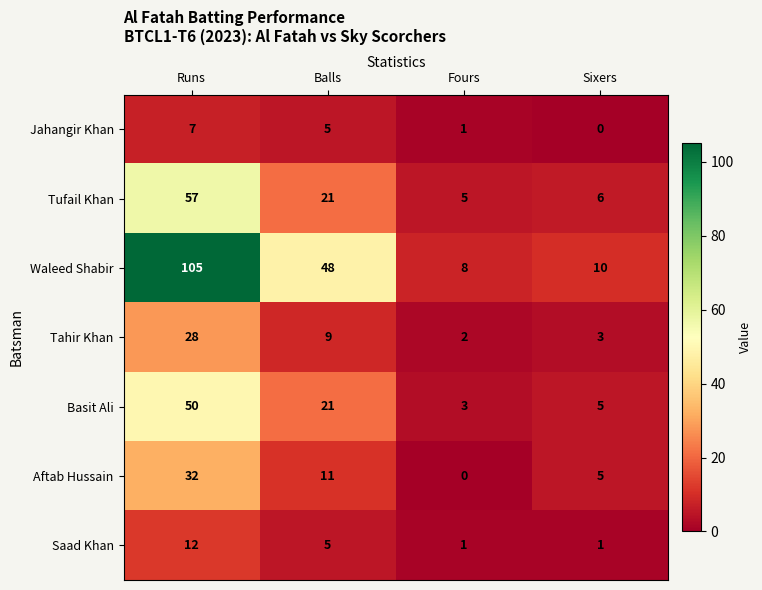

Reading left to right, what are all the values shown in this chart?

Jahangir Khan: 7	5	1	0
Tufail Khan: 57	21	5	6
Waleed Shabir: 105	48	8	10
Tahir Khan: 28	9	2	3
Basit Ali: 50	21	3	5
Aftab Hussain: 32	11	0	5
Saad Khan: 12	5	1	1